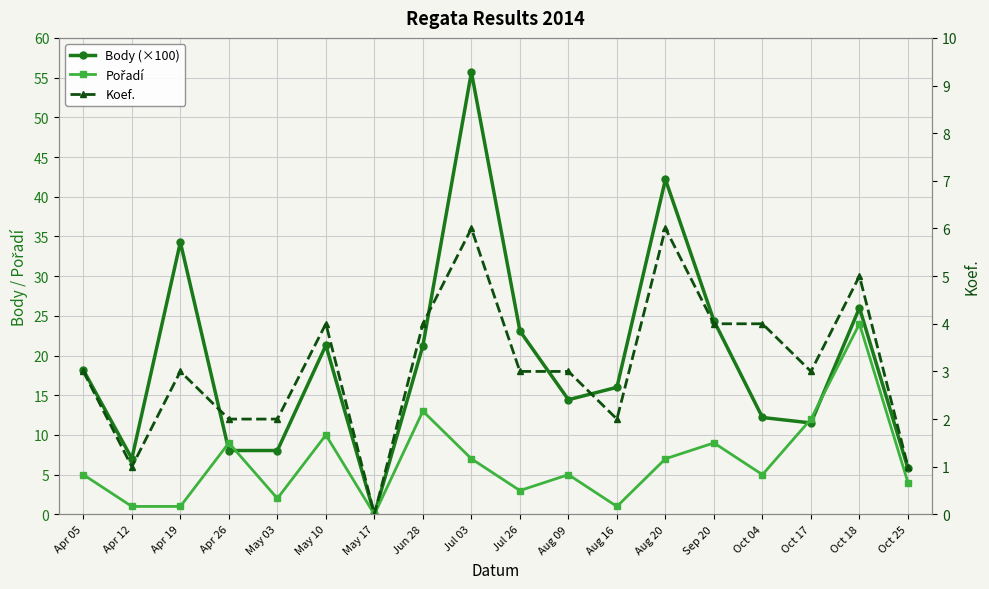

Reading right to left, what are all the values shown in this chart?

Body (×100): 5.8	26.0	11.5	12.2	24.4	42.2	16.0	14.4	23.1	55.7	21.2	0.0	21.3	8.0	8.0	34.3	7.0	18.2
Pořadí: 4.0	24.0	12.0	5.0	9.0	7.0	1.0	5.0	3.0	7.0	13.0	0.0	10.0	2.0	9.0	1.0	1.0	5.0
Koef.: 1.0	5.0	3.0	4.0	4.0	6.0	2.0	3.0	3.0	6.0	4.0	0.0	4.0	2.0	2.0	3.0	1.0	3.0